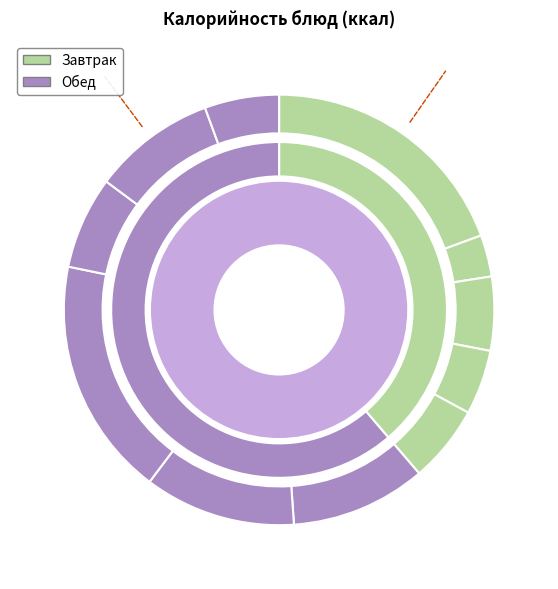

What is the total percentage of Хлеб ржаной and Чай с лимоном?

8.7%